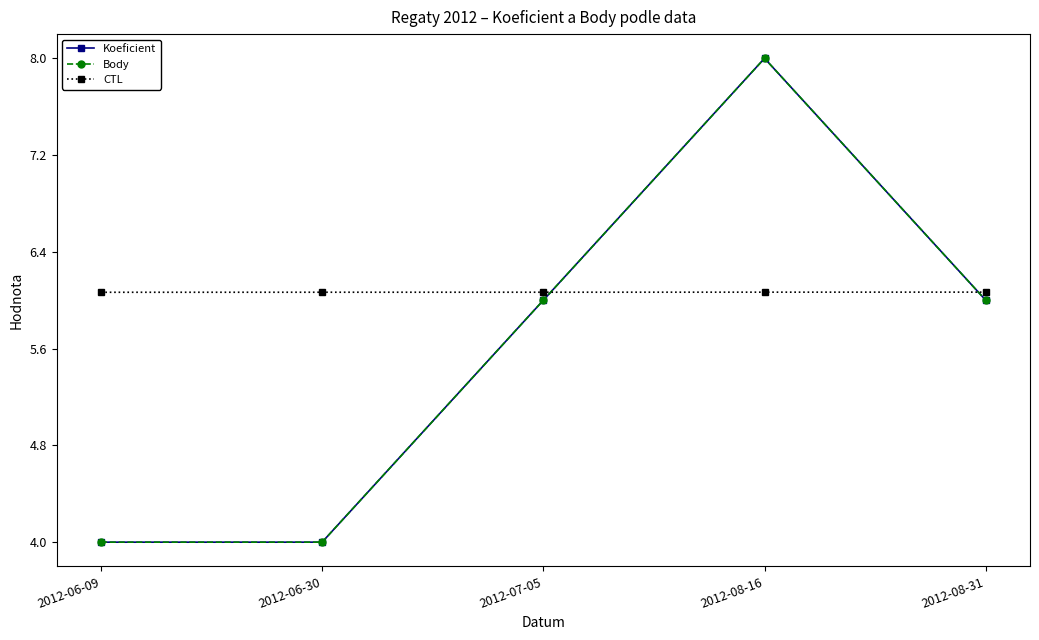

What position from the left is 2012-07-05?

3